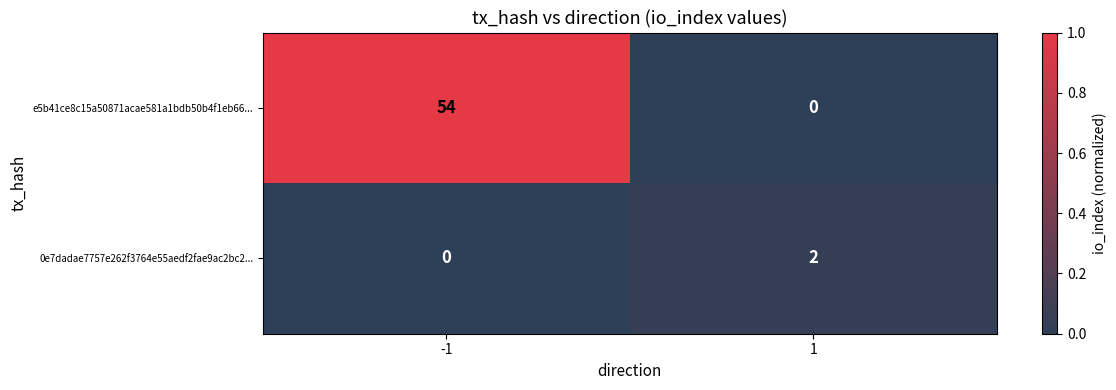

Rank the series at 1 from highest to lowest value.

0e7dadae7757e262f3764e55aedf2fae9ac2bc2..., e5b41ce8c15a50871acae581a1bdb50b4f1eb66...